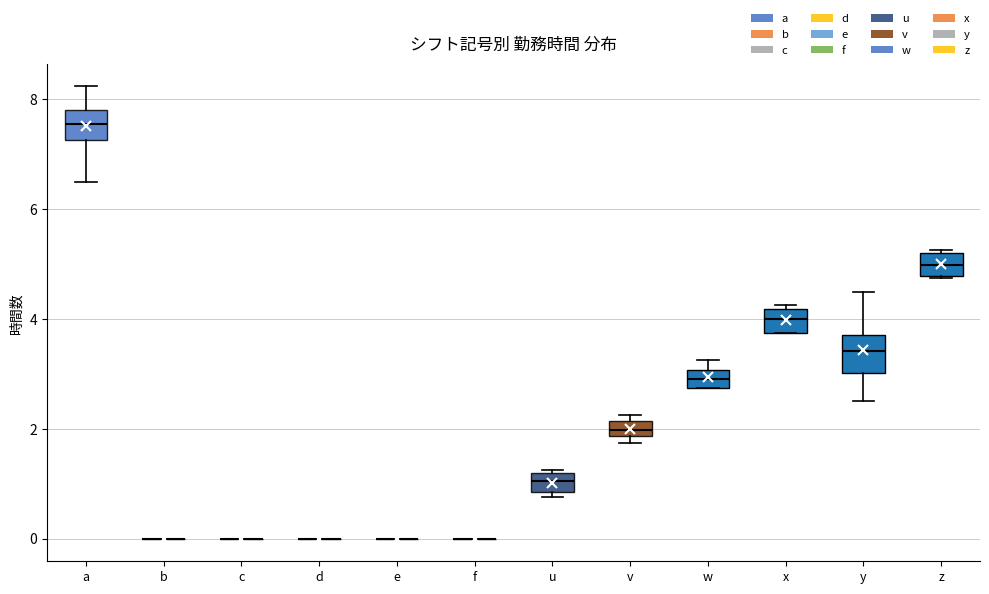

Where does the median line of the box for u sit on the y-axis? The values are not printed on the chart, so give them approximately, as read against the axis.

1.0